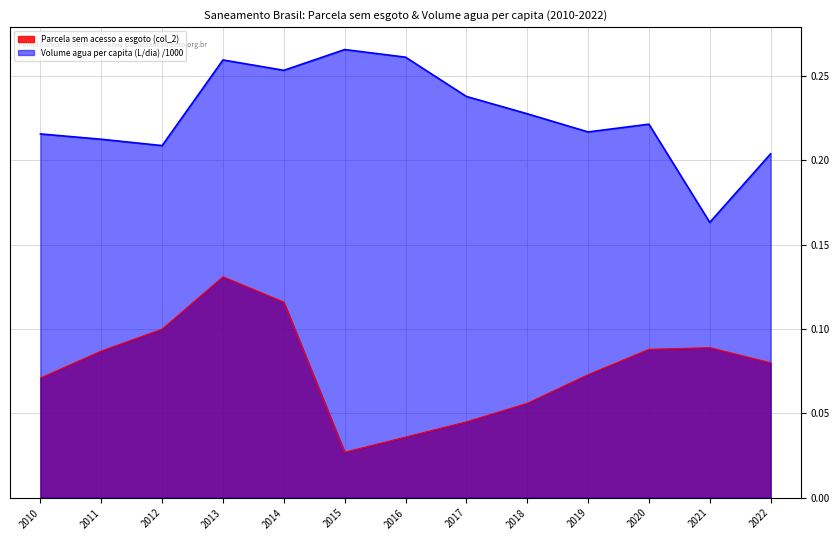

How many lines are shown in the chart?

2